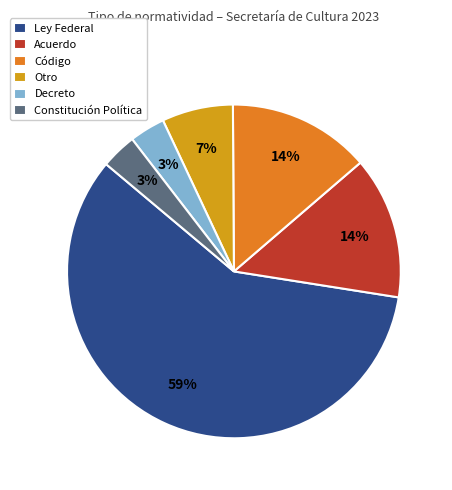

How many slices are in this pie chart?

6